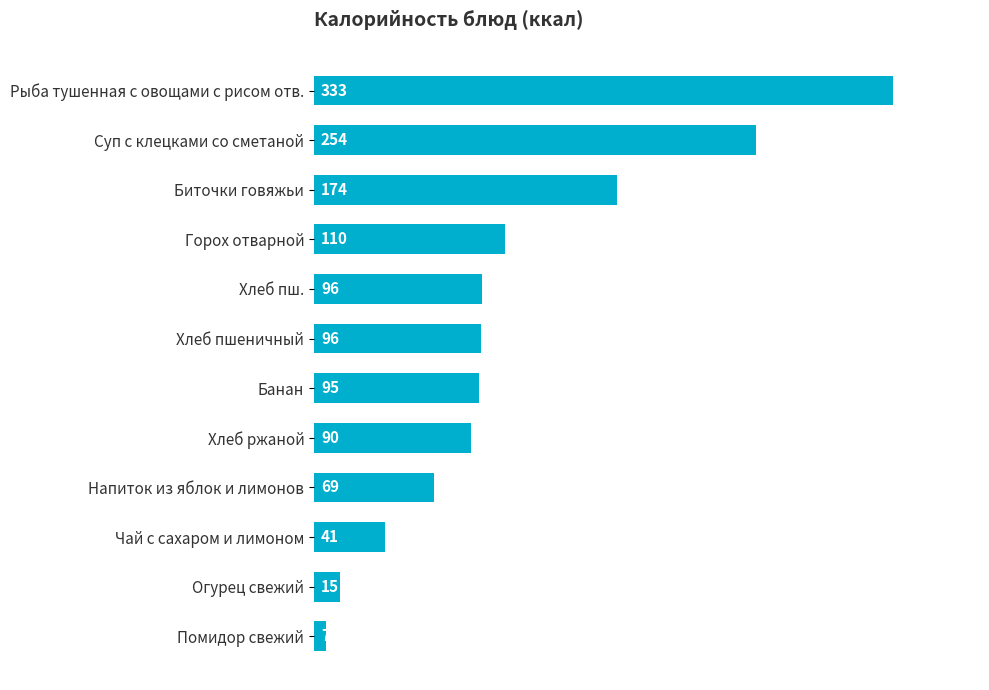

What is the smallest value displayed?

7.0